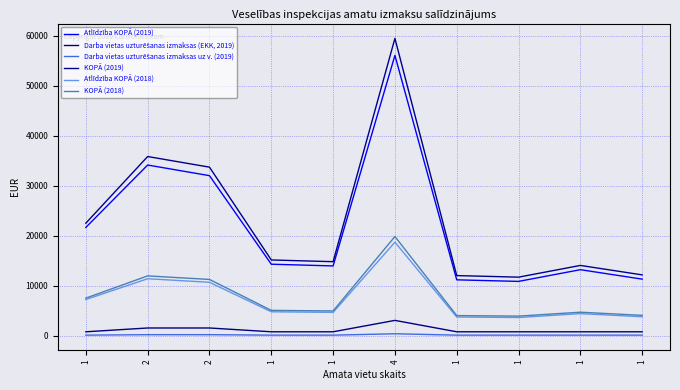

Rank the series at 1 from highest to lowest value.

KOPĀ (2019), Atlīdzība KOPĀ (2019), KOPĀ (2018), Atlīdzība KOPĀ (2018), Darba vietas uzturēšanas izmaksas (EKK, 2019), Darba vietas uzturēšanas izmaksas uz v. (2019)